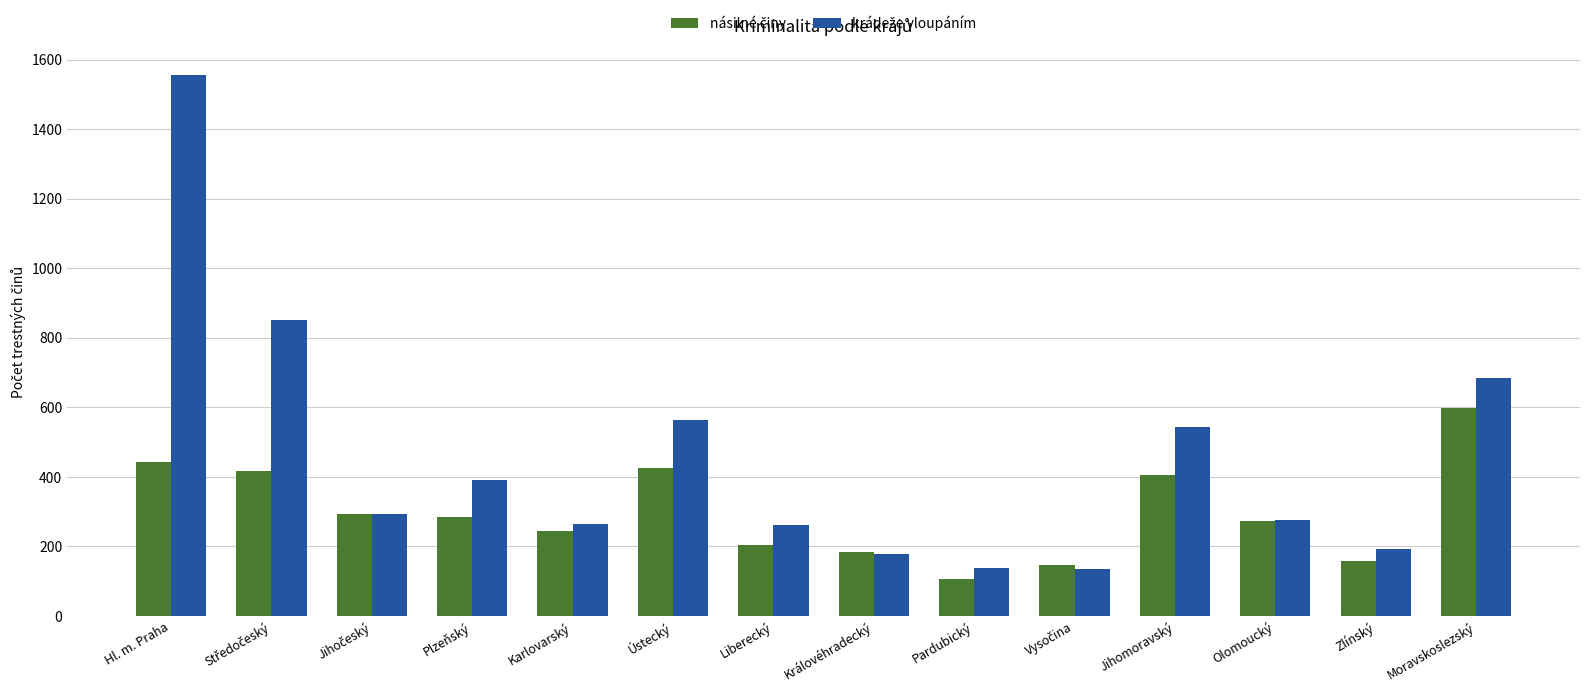

What is the smallest value displayed?

106